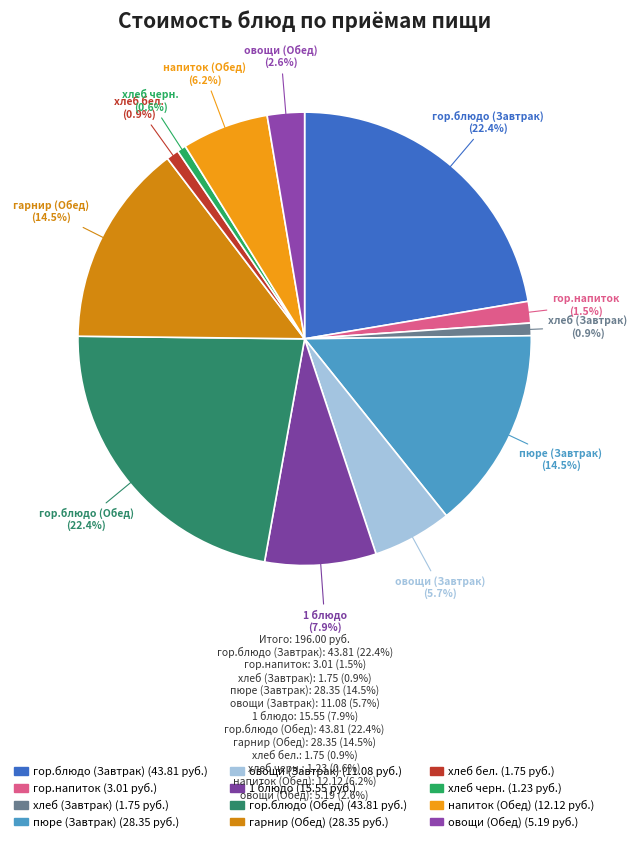

How many segments does this pie chart have?

12